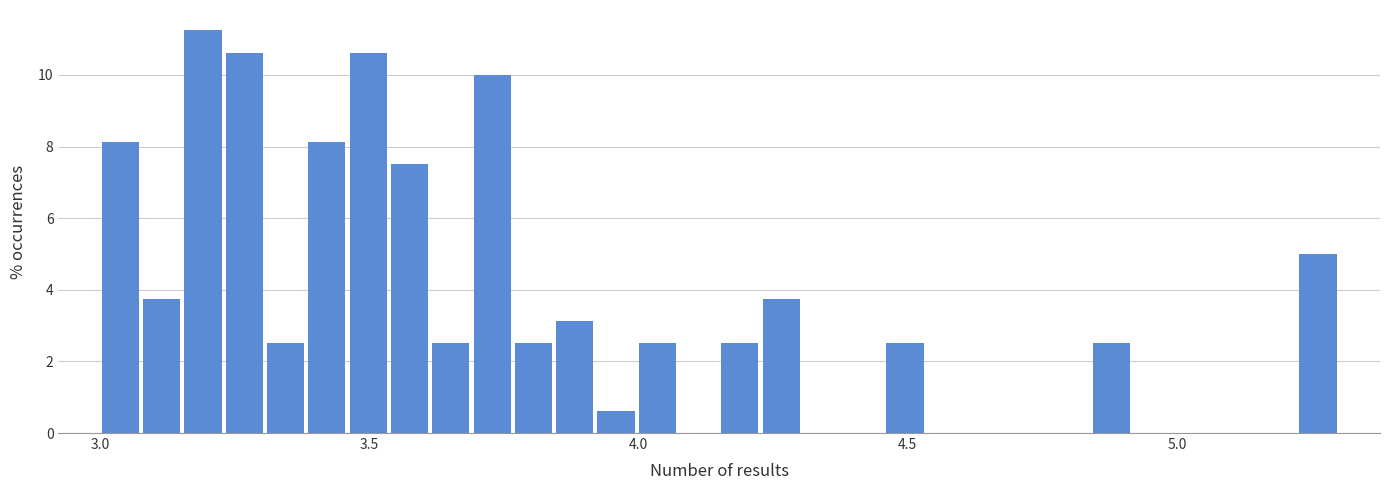

Around what value on the x-axis is the tallest bar? Give the approximate position of its centre, as read against the axis.

3.20